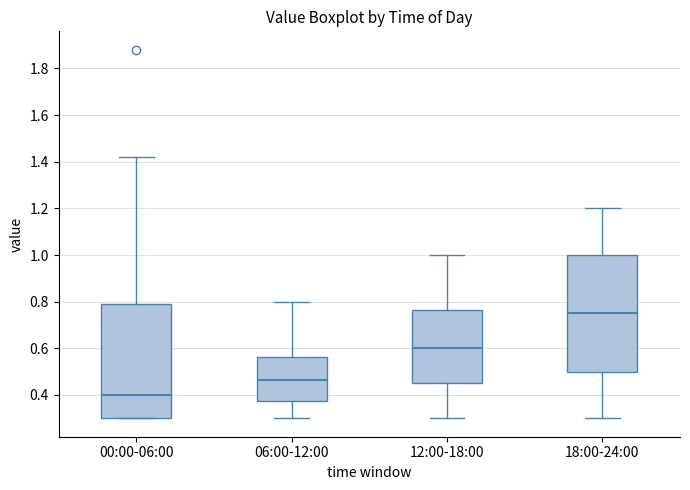

Which box's median line is the lowest?

00:00-06:00